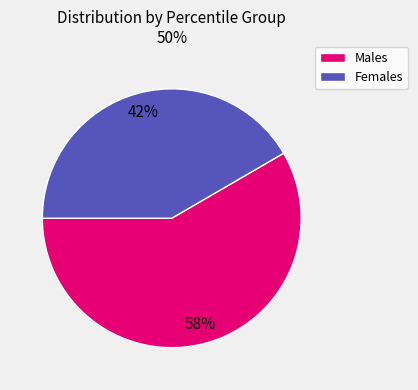

To the nearest percent, what is the average slice percentage?

50%